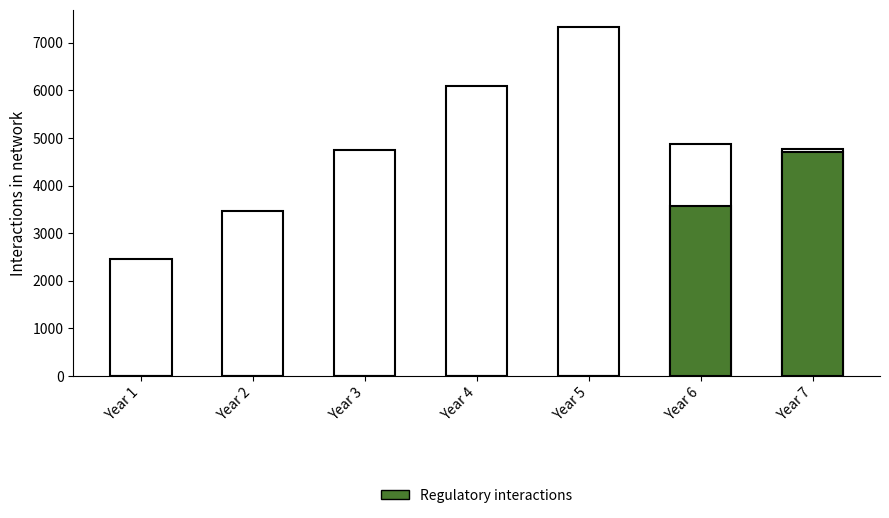

How many values in DA_Alloc (Regulatory interactions) are above zero?

2